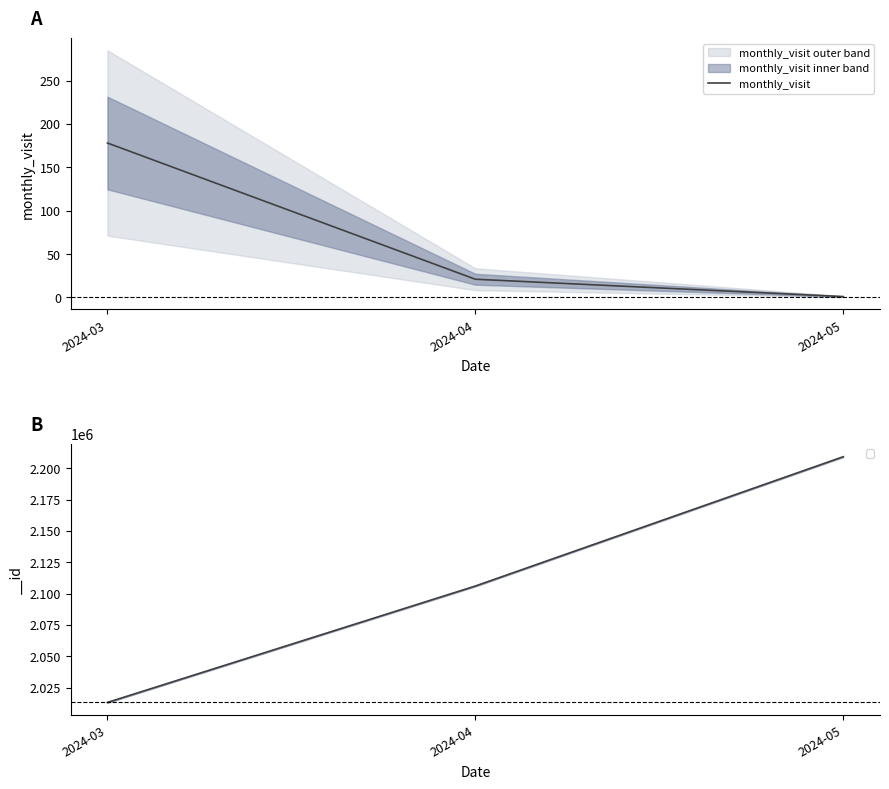

Rank the categories by value from lowest to highest.

2024-05, 2024-04, 2024-03